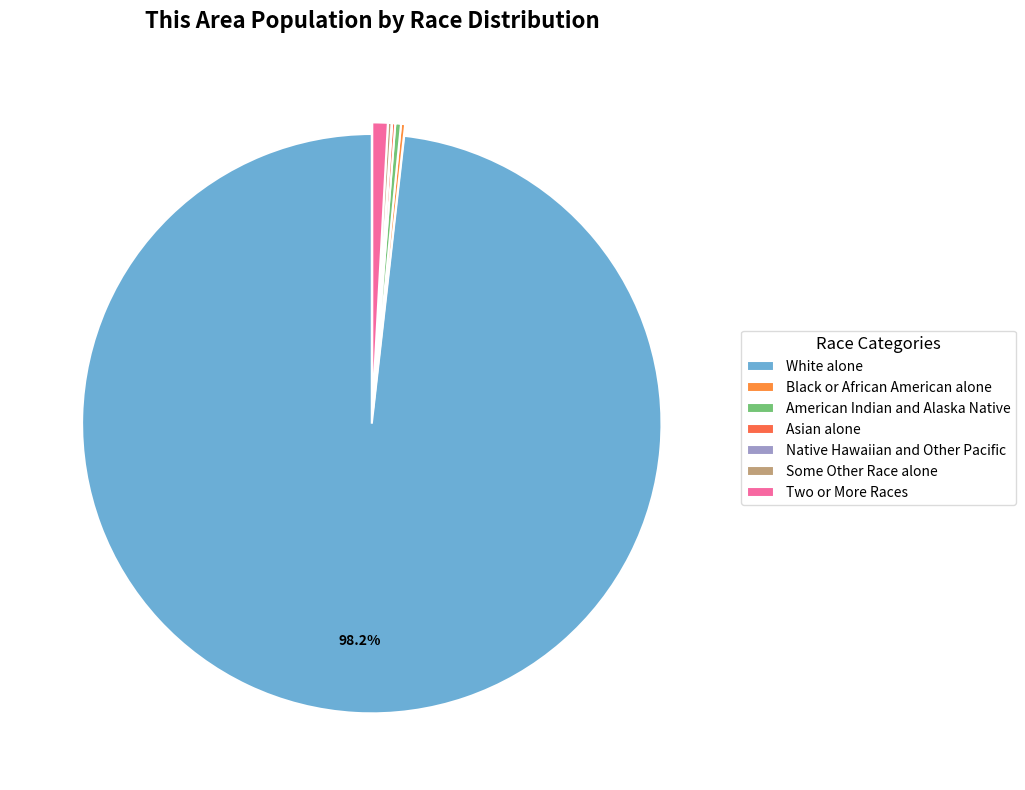

Is White alone the majority of the pie?

Yes